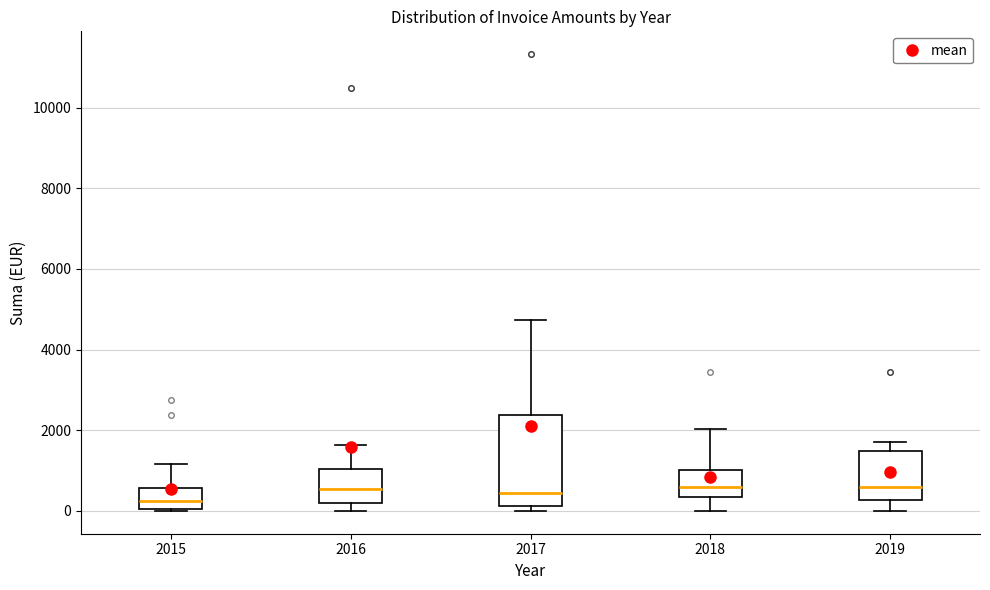

Which box is the tallest, from its lower edge to its upper edge?

2017